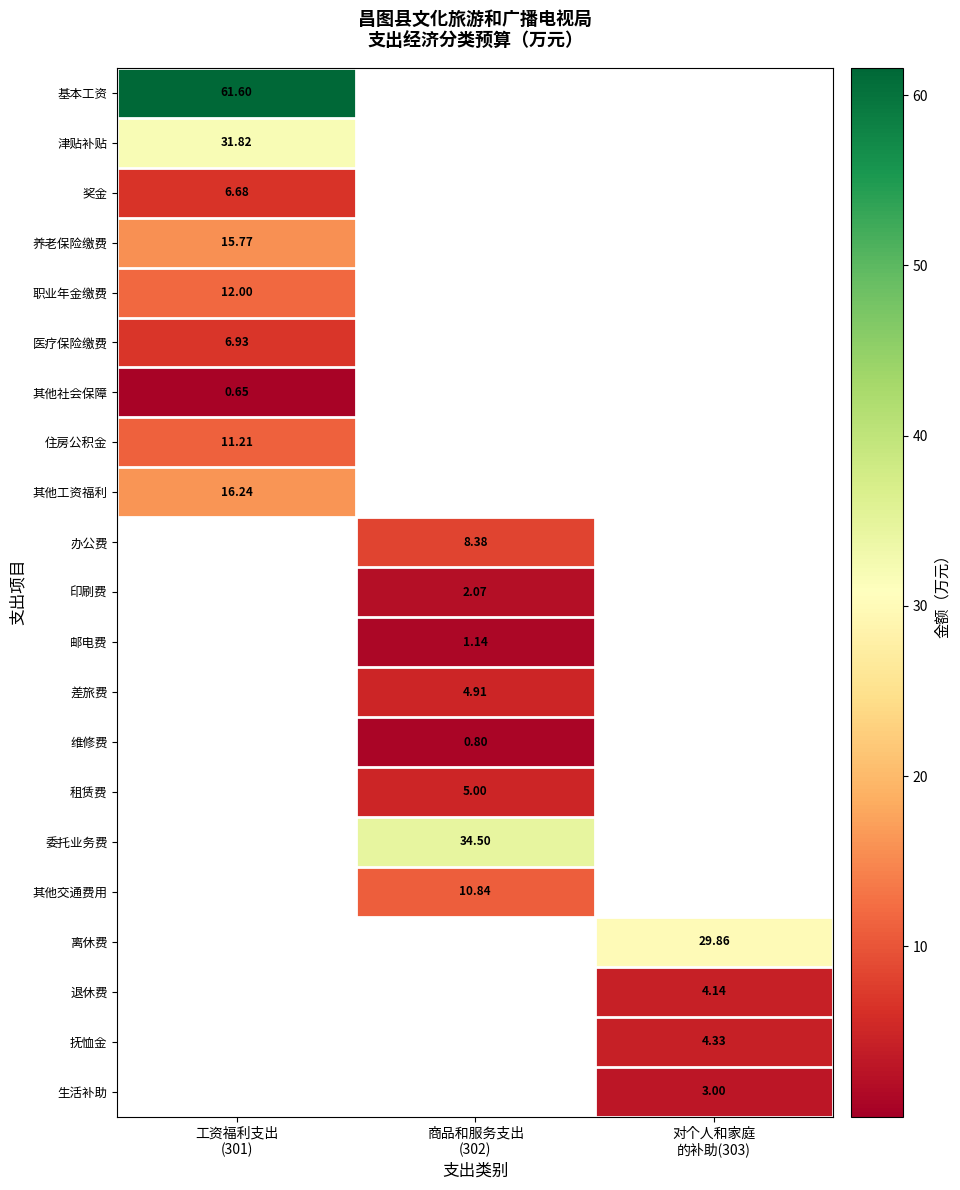

Which series has the largest total across all categories?

基本工资